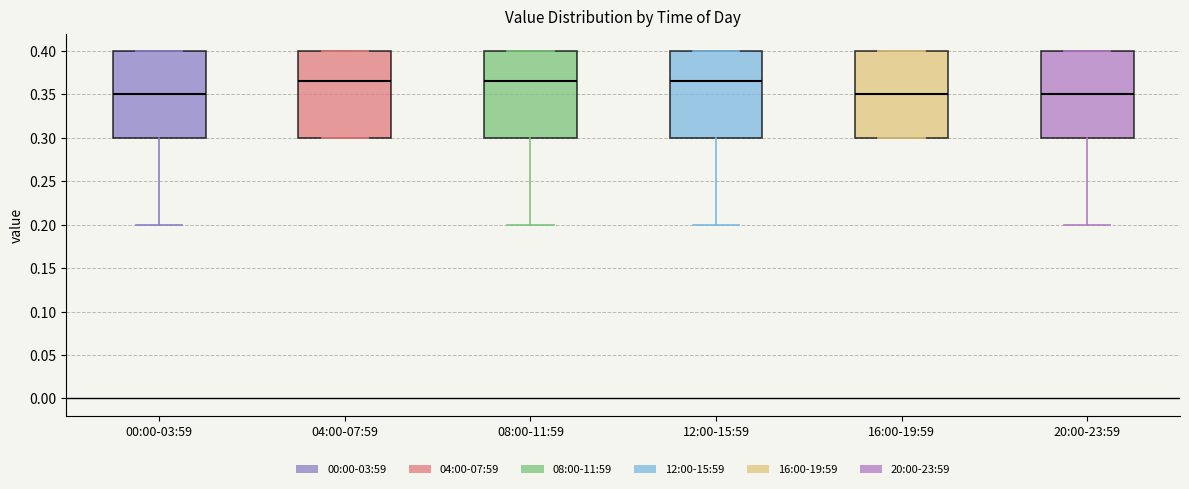

Where is the lower edge of the box for 04:00-07:59 on the y-axis? The values are not printed on the chart, so give them approximately, as read against the axis.

0.300